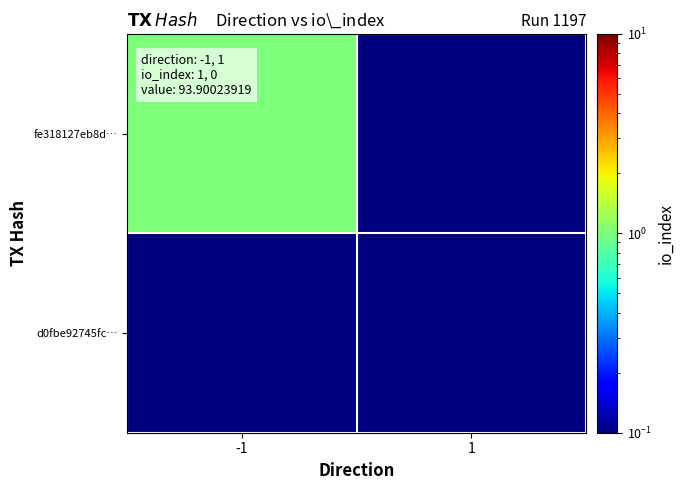

Reading right to left, what are all the values shown in this chart?

fe318127eb8d…: 1=0.1	-1=1.0
d0fbe92745fc…: 1=0.1	-1=0.1